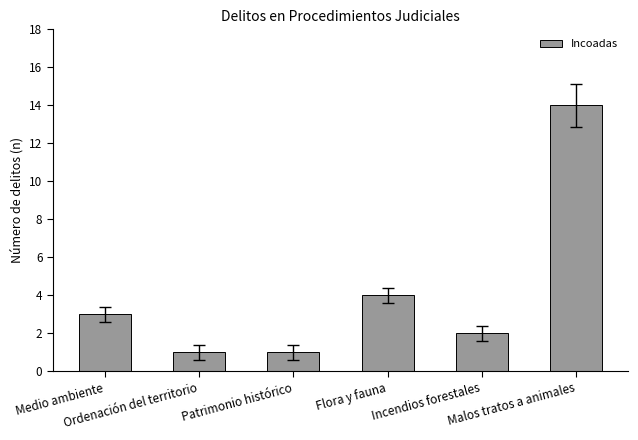

Which label corresponds to the largest value in the chart?

Malos tratos a animales